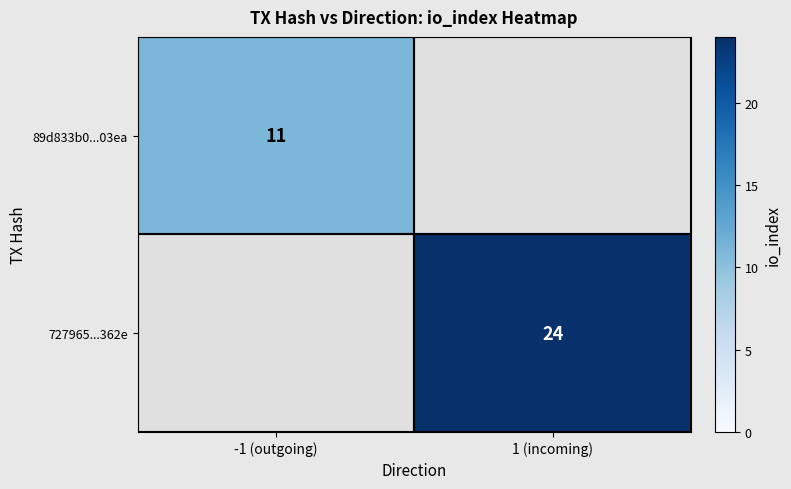

Is it true that 727965...362e equals 43 at 1 (incoming)?

False